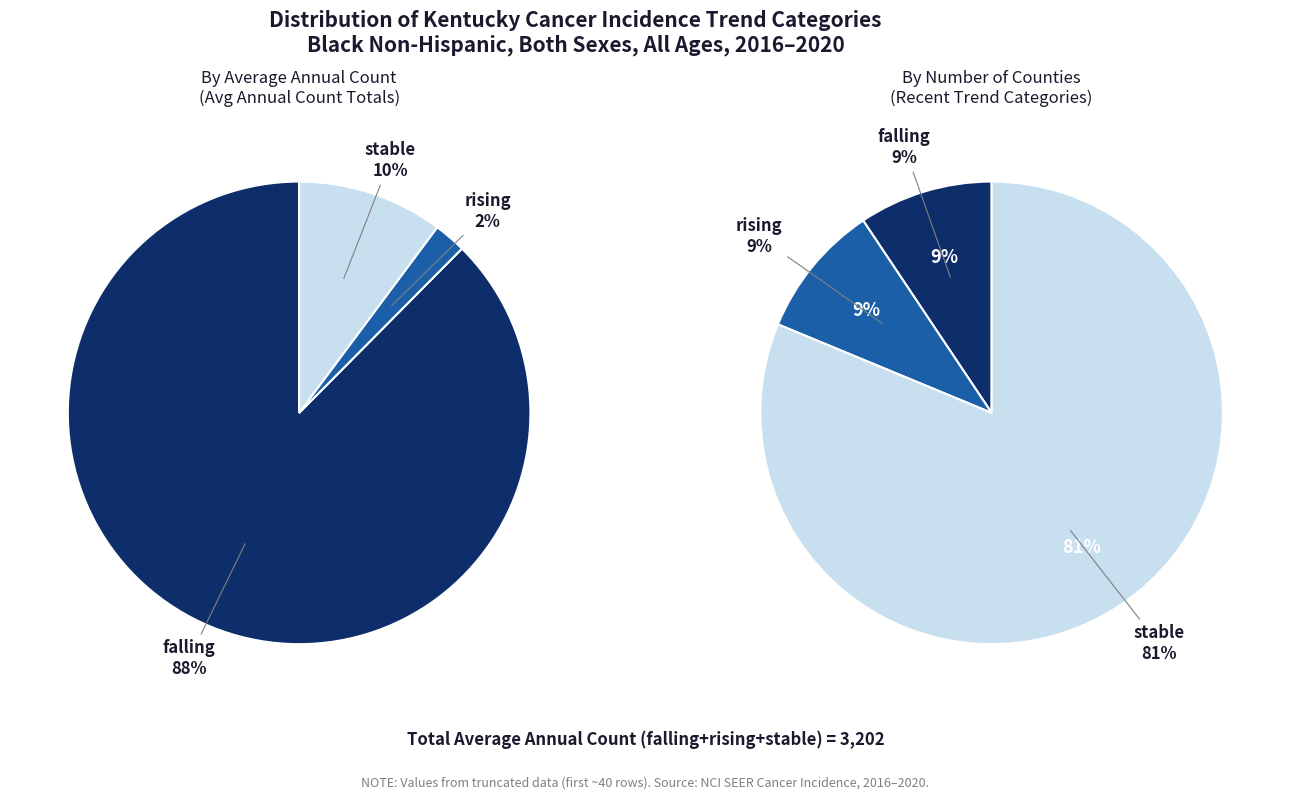

Which category accounts for the majority?

stable